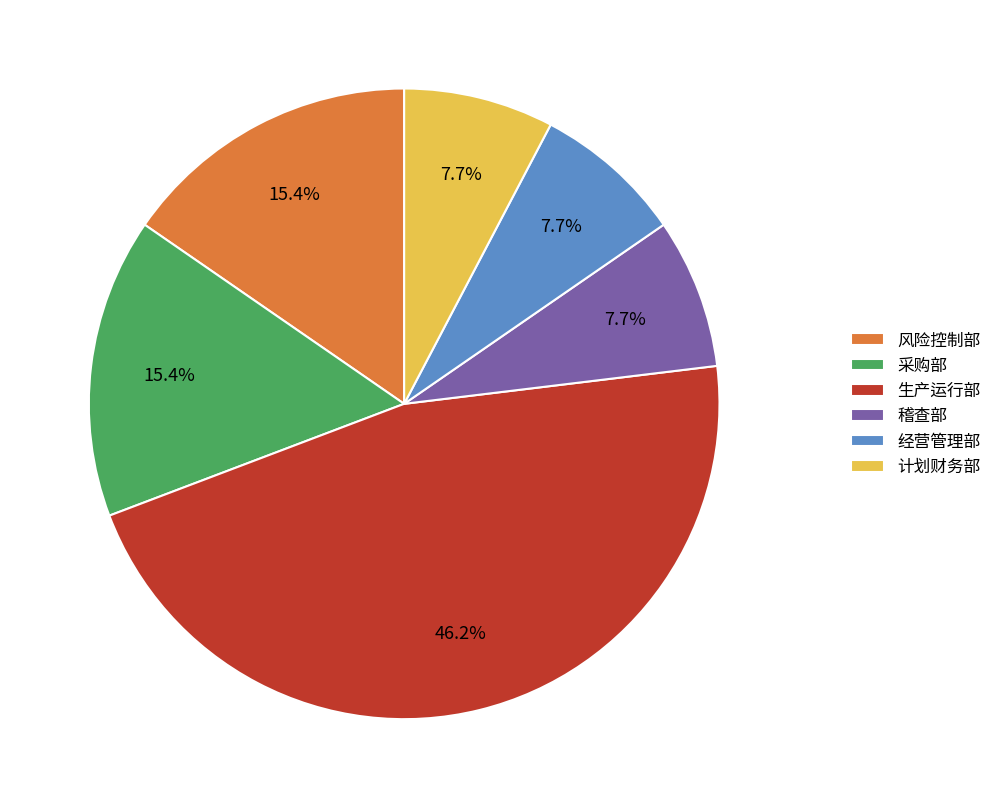

Count the number of slices in the pie.

6